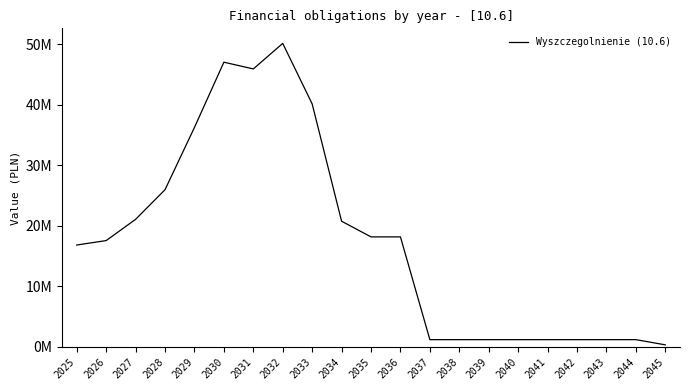

What is the sum of all values?

367413626.3